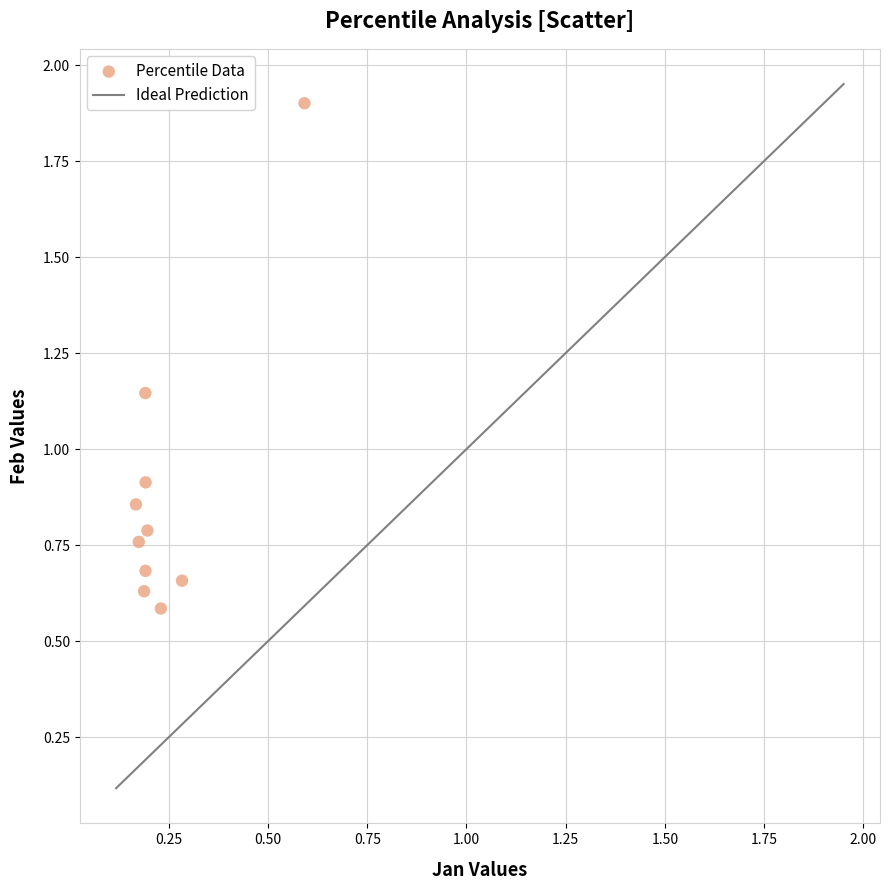

What is the range of Y values (max minus min)?

1.3